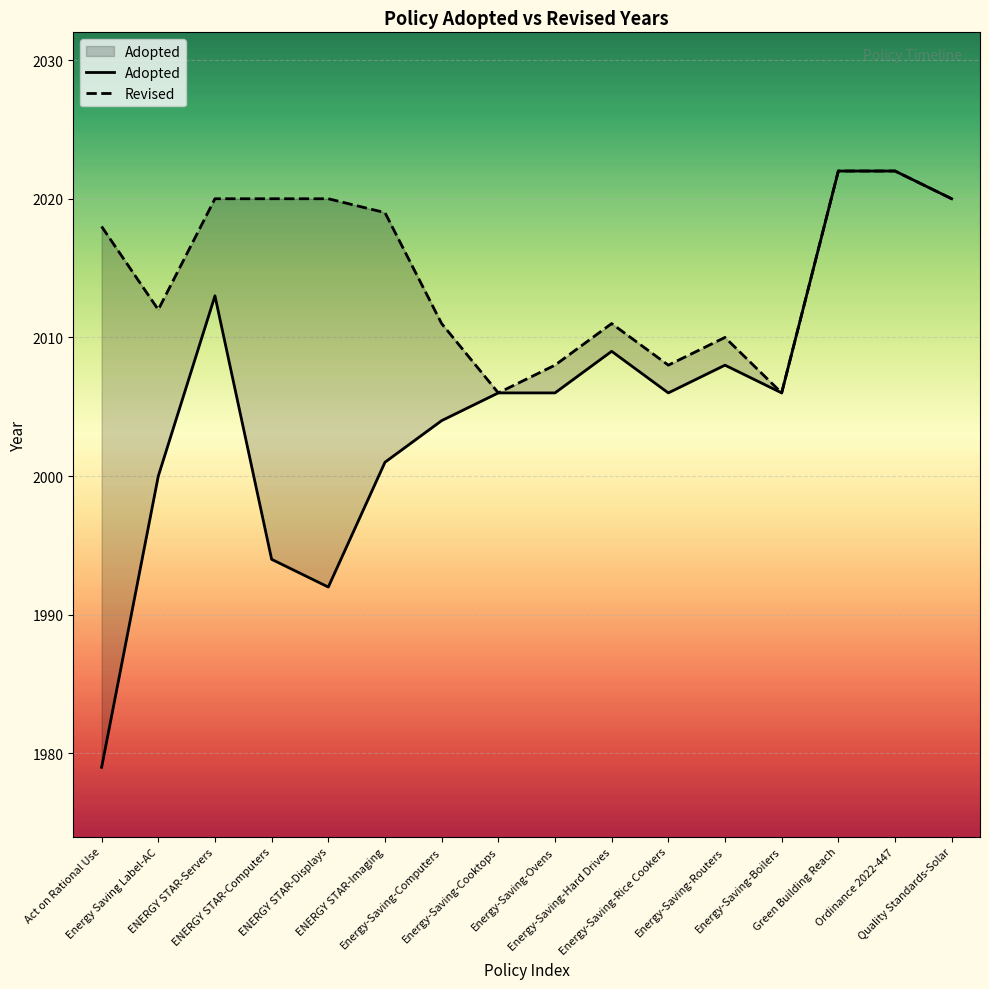

Is the value of Adopted at Act on Rational Use greater than the value of Revised at Green Building Reach?

No